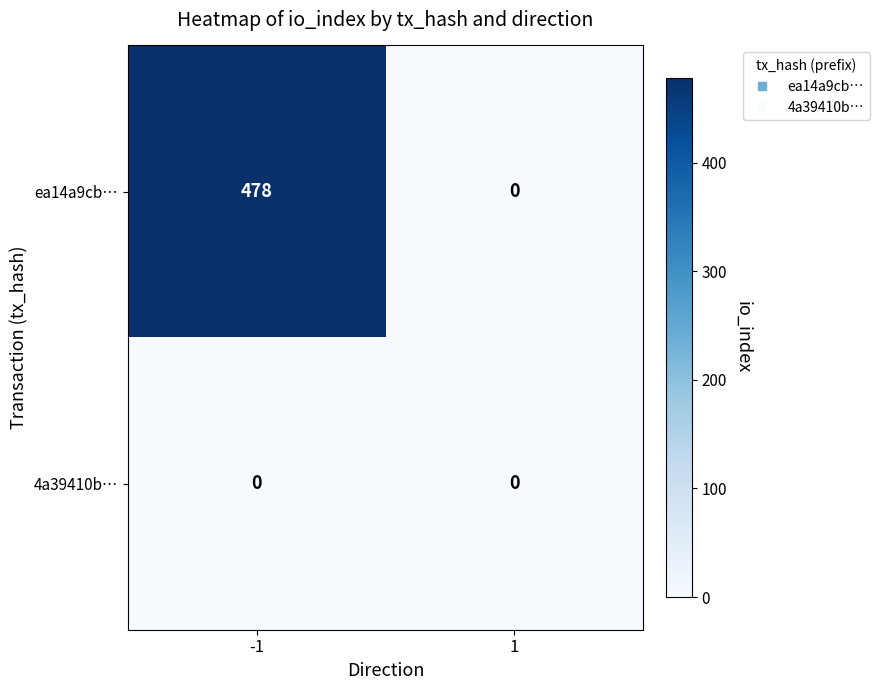

Between -1 and 1, which series saw the biggest shift?

ea14a9cb…